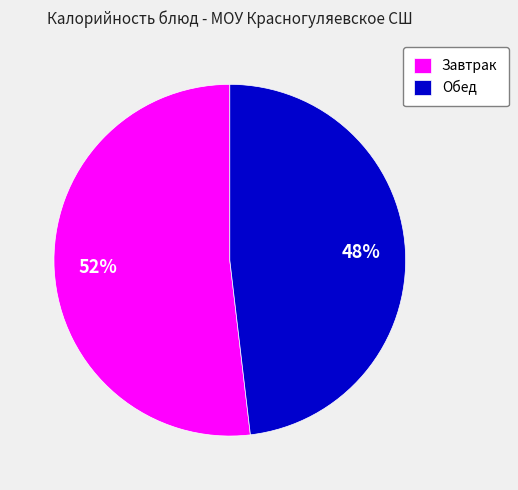

Is there a majority slice in this chart?

Yes